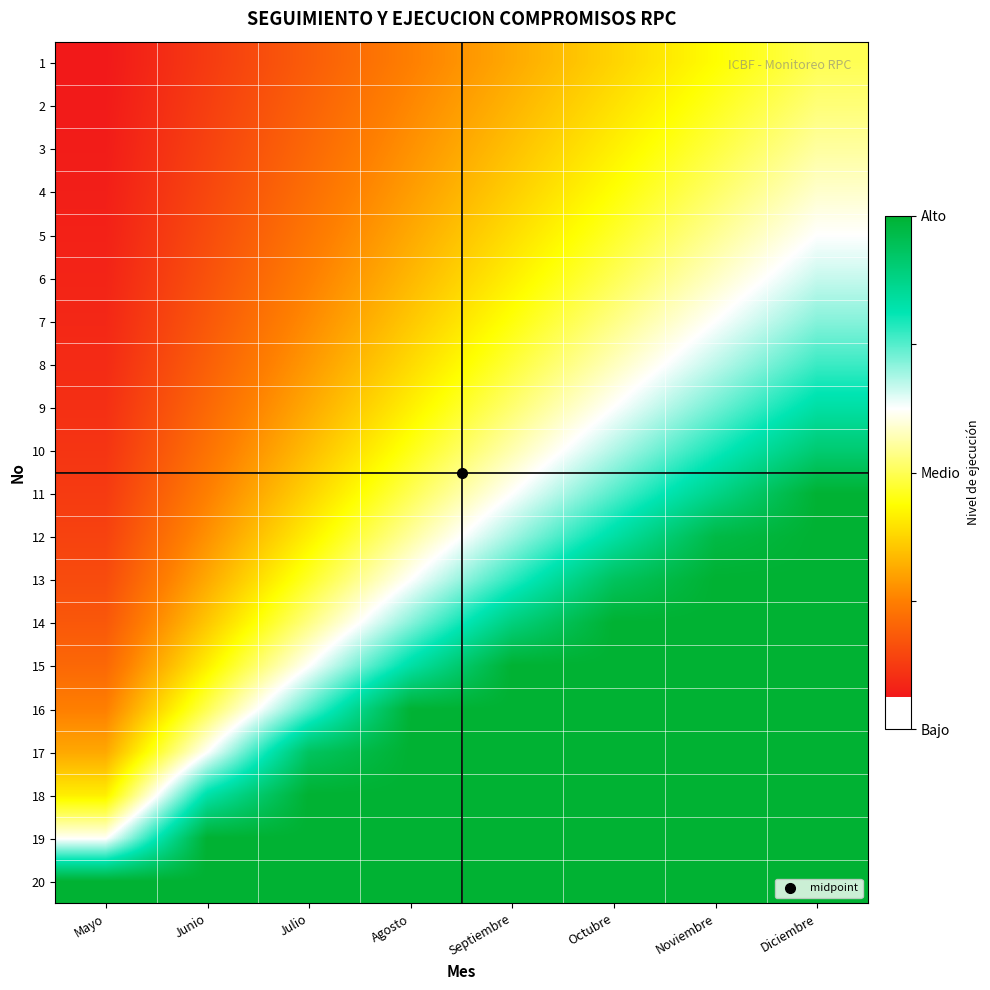

What is the spread (max minus min) of values at Junio?

0.9